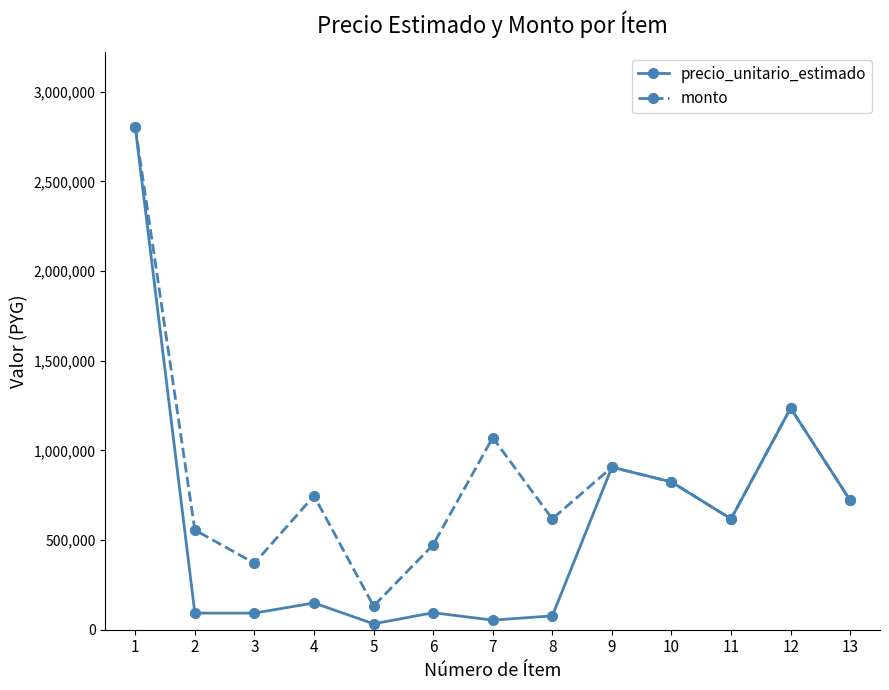

The precio_unitario_estimado series shows 1049920 at 11. True or false?

False